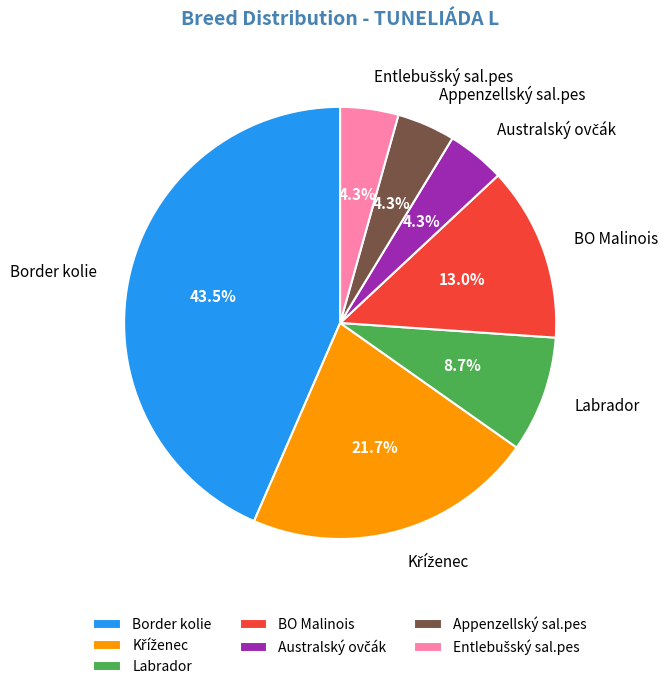

Which has a higher value, Border kolie or Labrador?

Border kolie